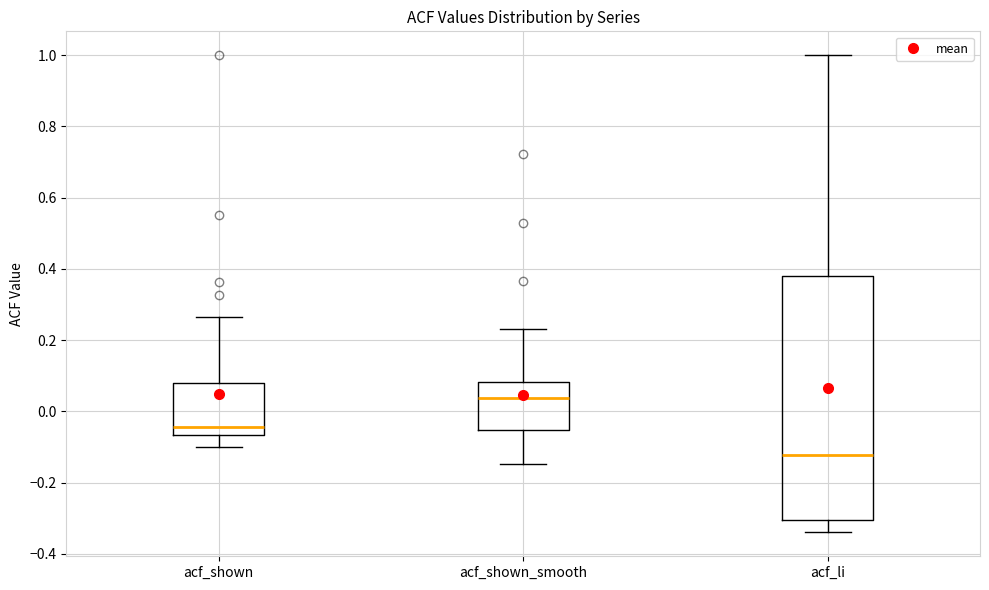

Which box is the tallest, from its lower edge to its upper edge?

acf_li